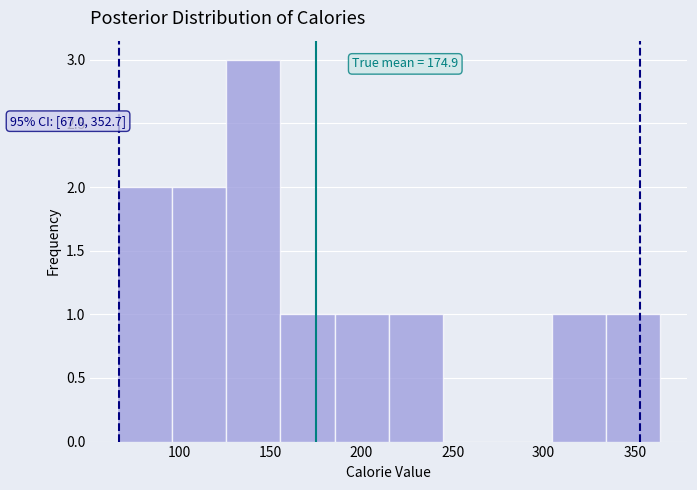

Which range on the x-axis has the tallest bar?

125 to 155